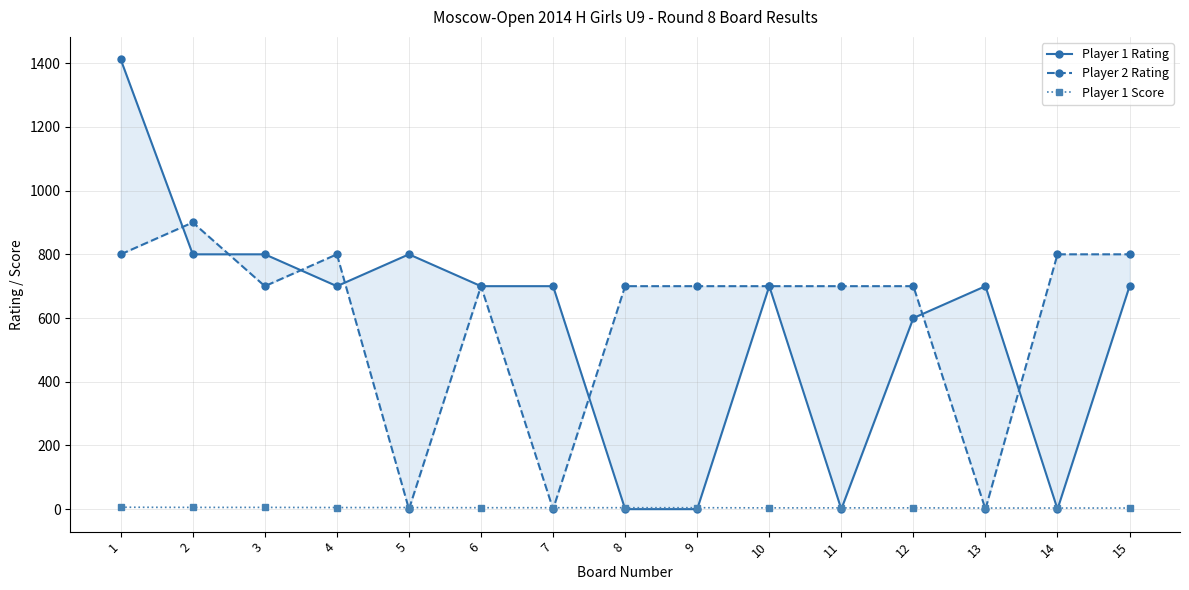

How many intersections are there between Player 1 Score and Player 1 Rating?

6